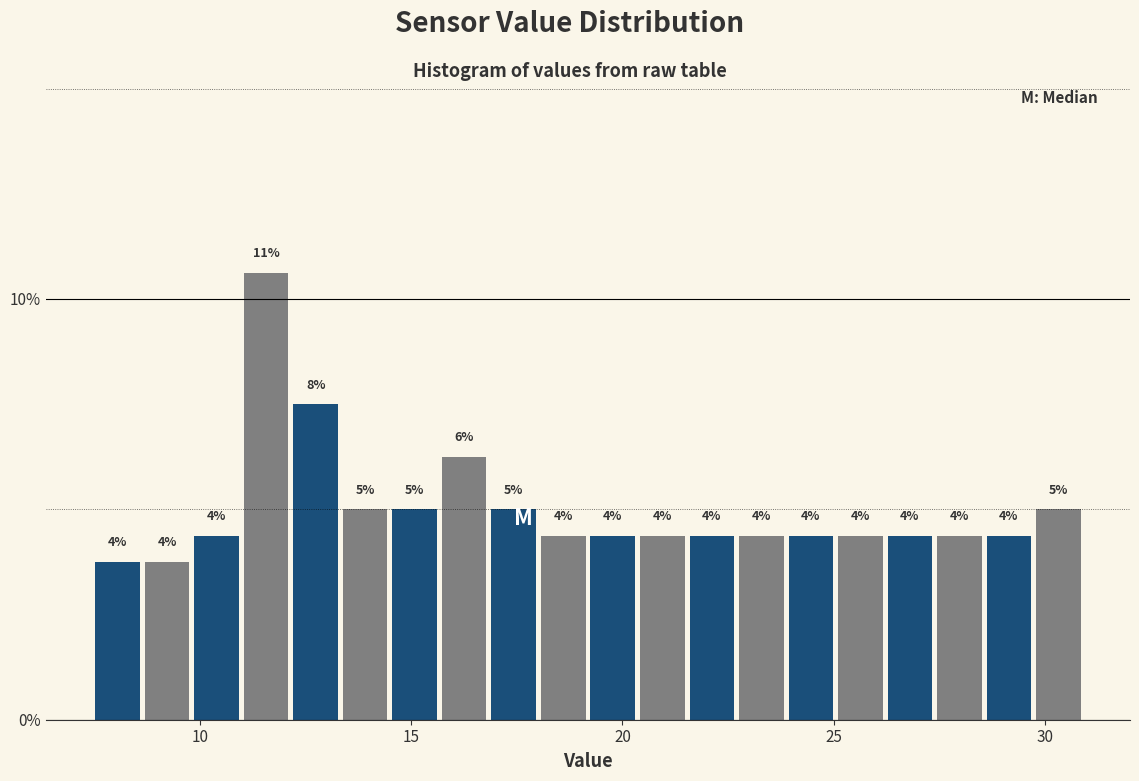

Read against the x-axis, roughly where is the centre of the tallest bar?

11.5